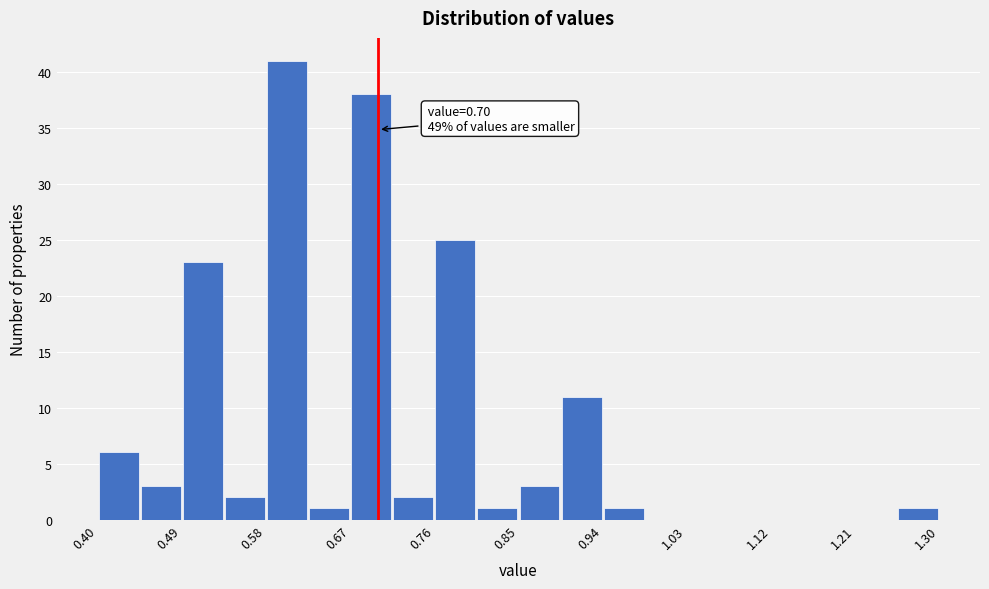

Which range on the x-axis has the tallest bar?

0.580 to 0.625